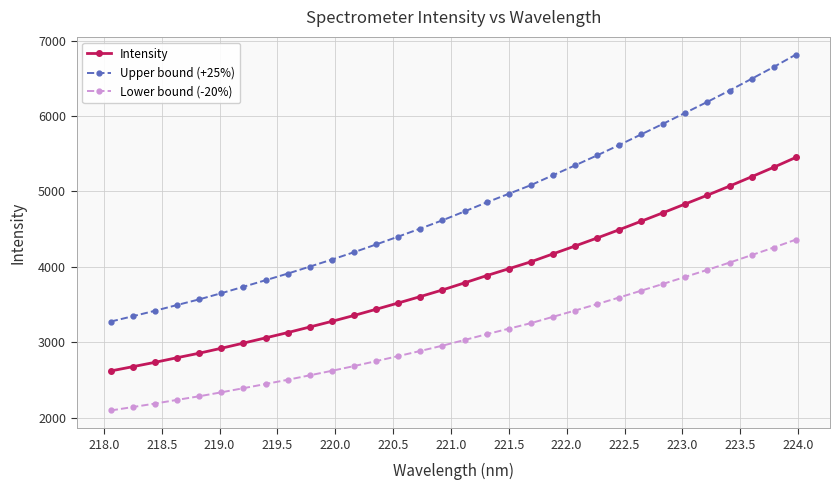

What is the difference between the maximum and minimum values in the Lower bound (-20%) series?

2264.9